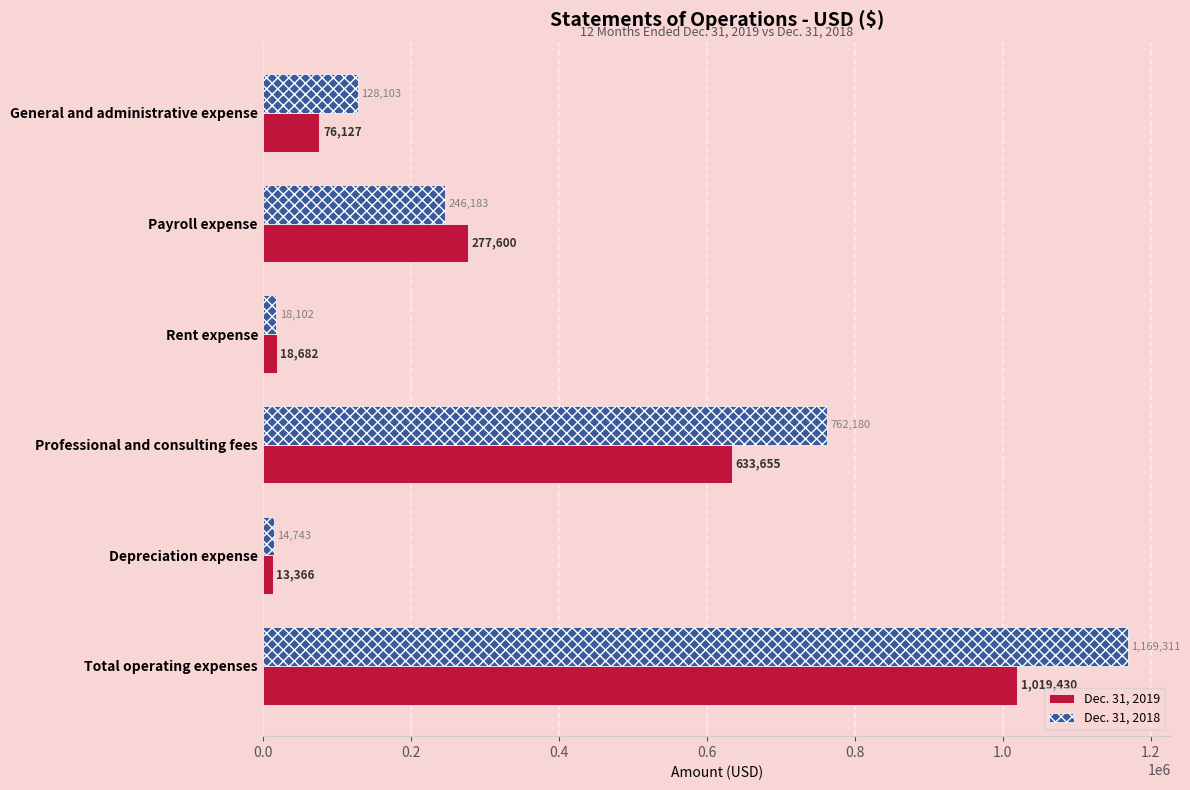

What is the greatest value displayed?

1169311